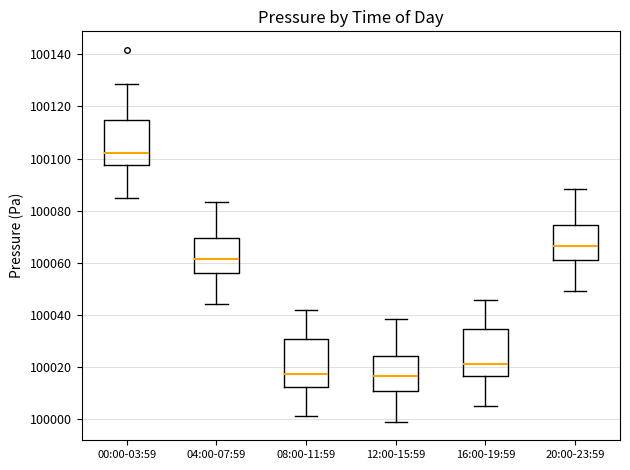

Which box's median line is the highest?

00:00-03:59